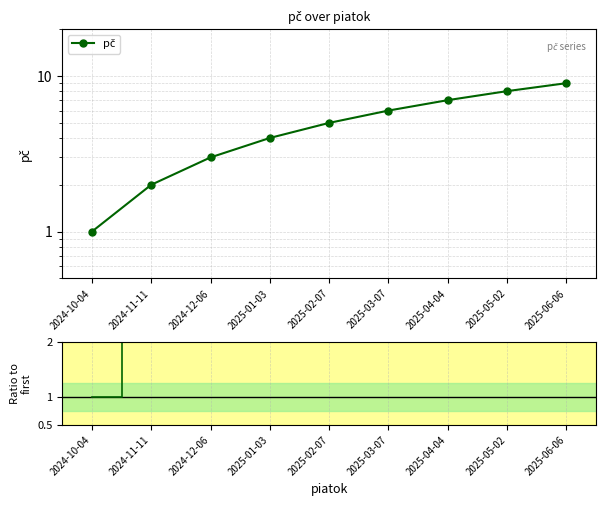

True or false: Ratio to first and pč cross at least once.

False